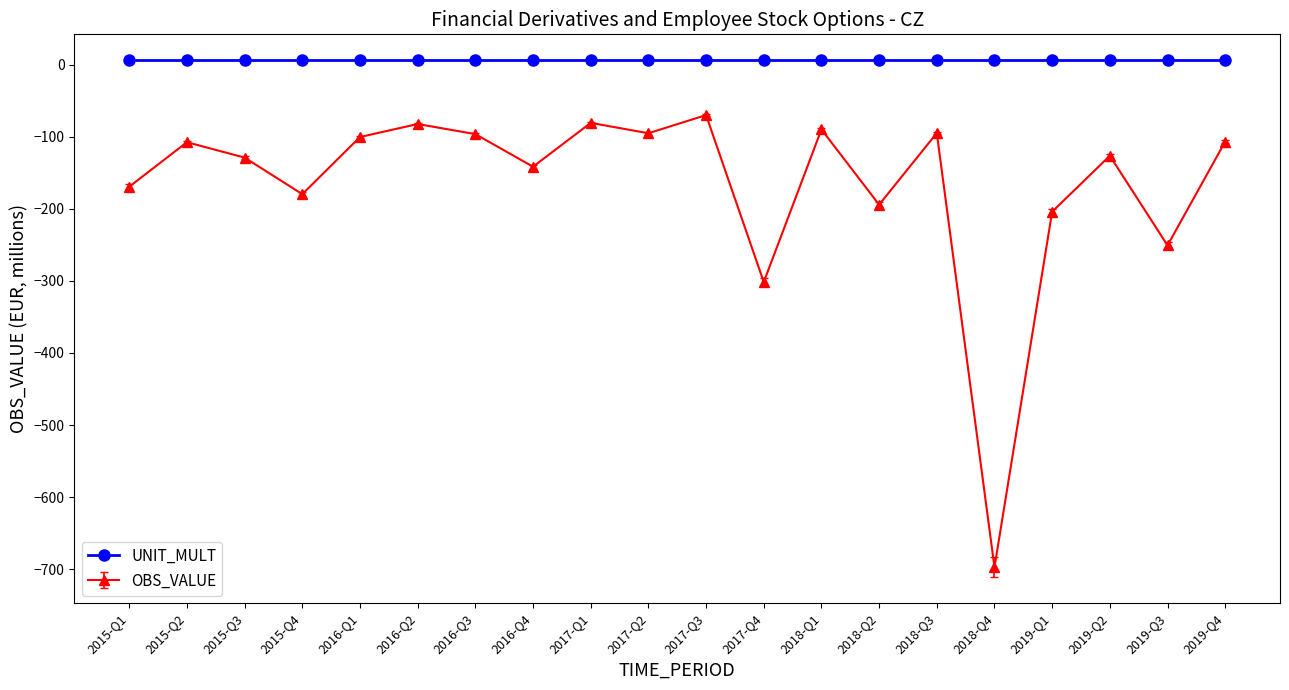

Rank the series by their average value, from lowest to highest.

OBS_VALUE, UNIT_MULT